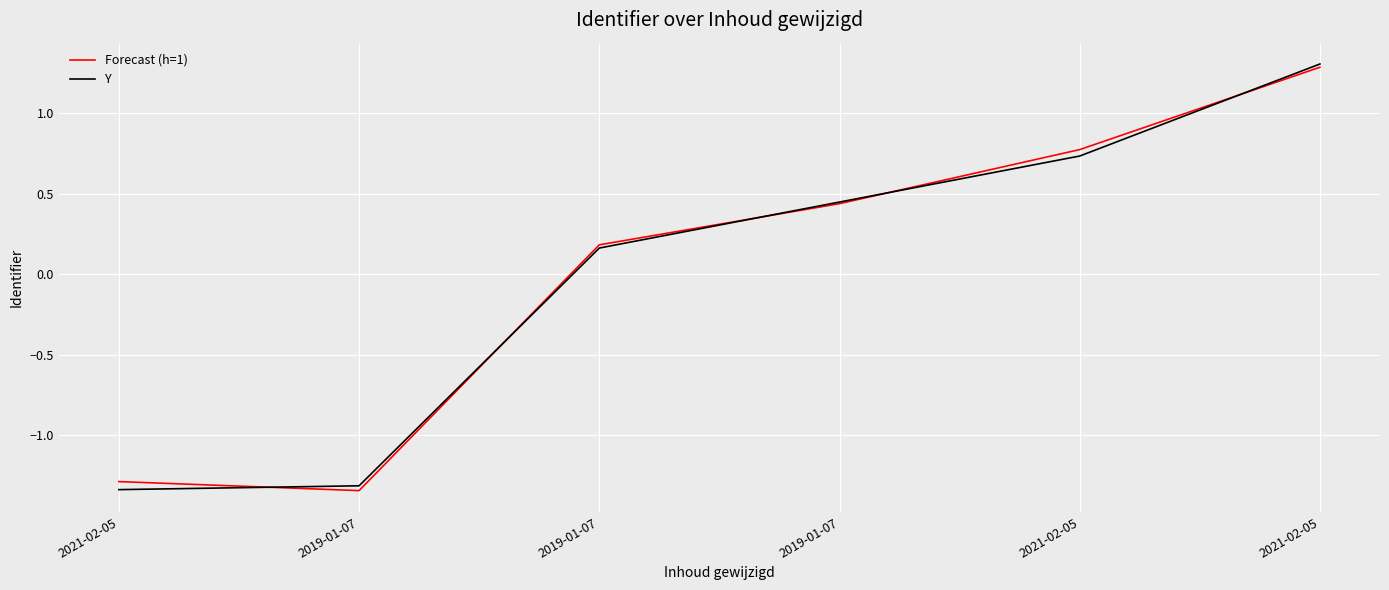

What is the minimum value for Forecast (h=1)?

-1.3